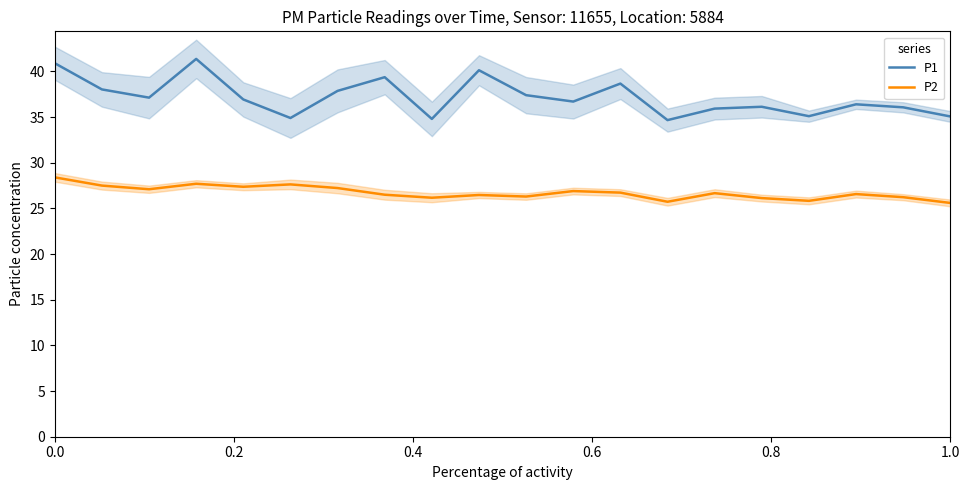

What is the minimum value shown in the chart?

25.6